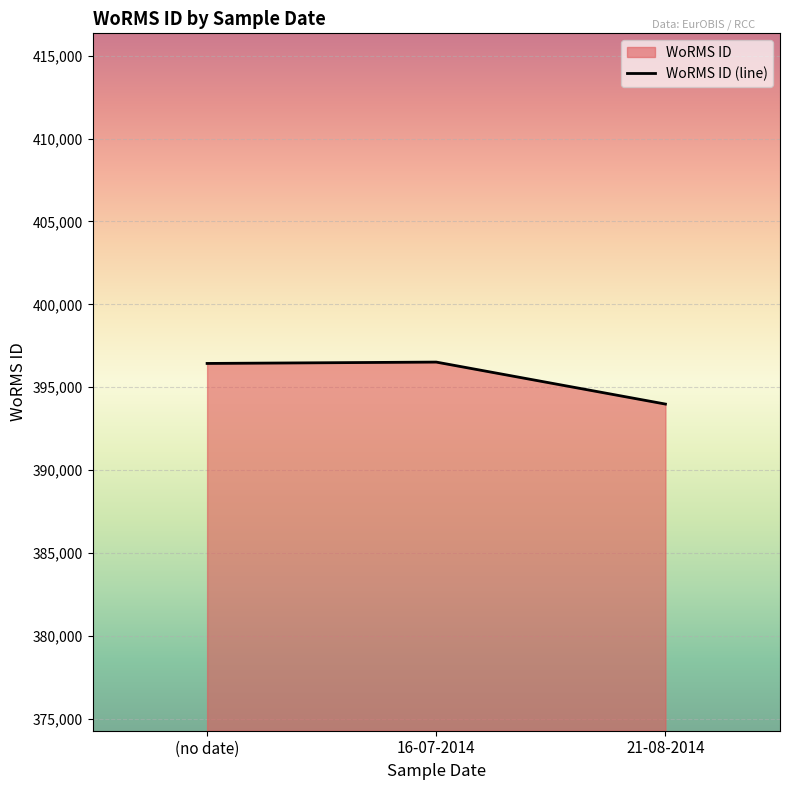

How many data points are above 396436?

1